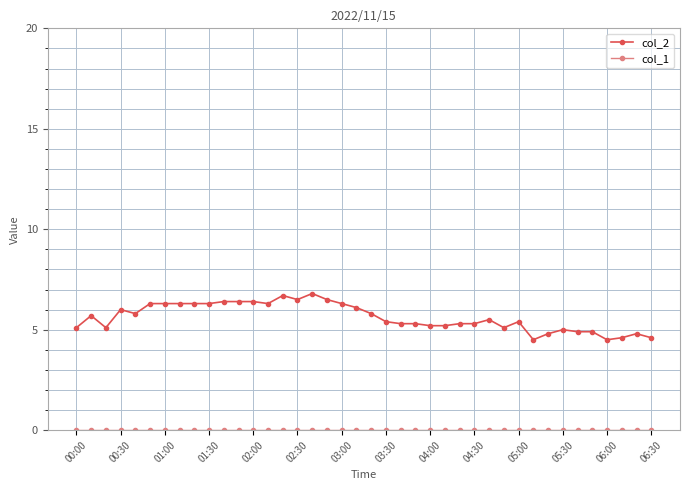

At how many categories does at least one series exceed 3?

40